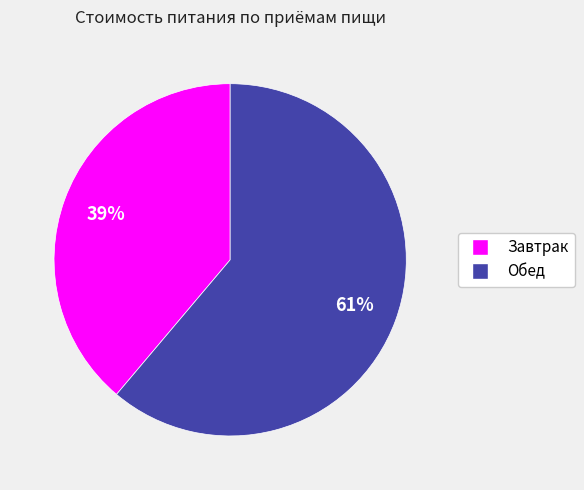

How many segments does this pie chart have?

2